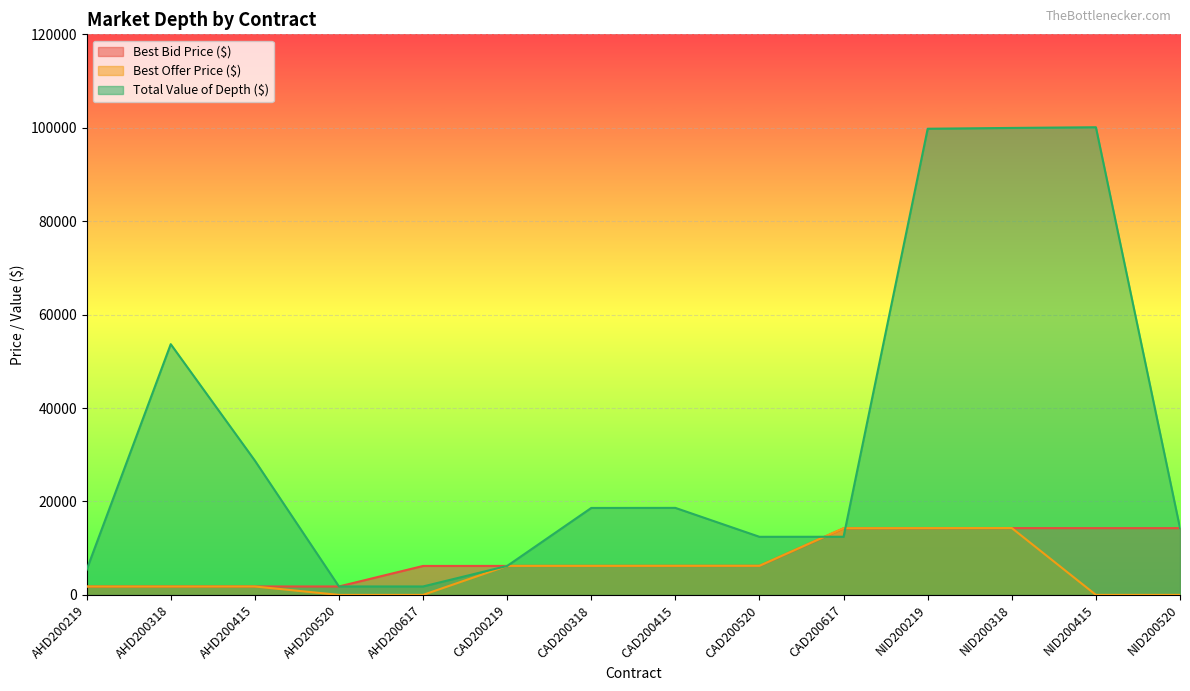

Does the chart display data point markers on the line(s)?

No